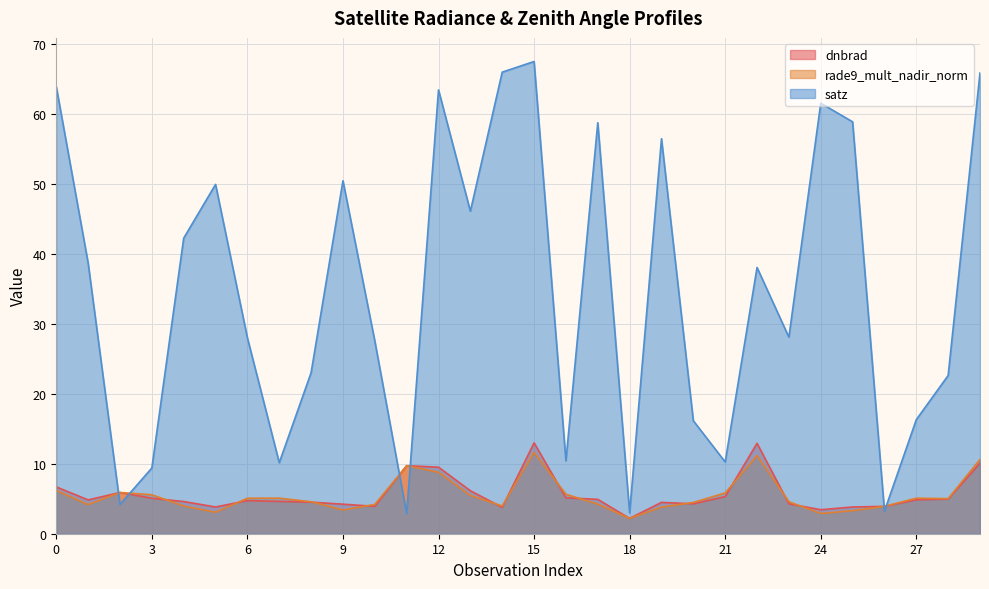

Does the chart display data point markers on the line(s)?

No